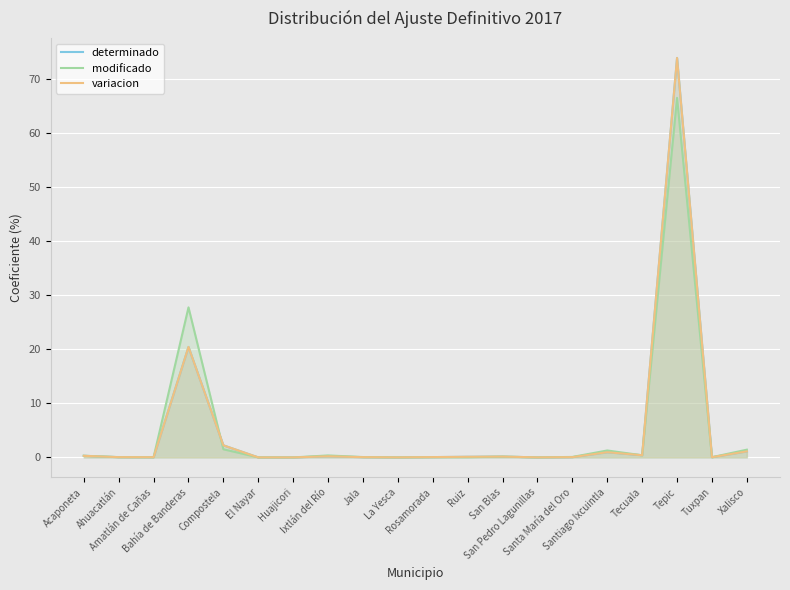

What is the label of the 10th point from the left?

La Yesca